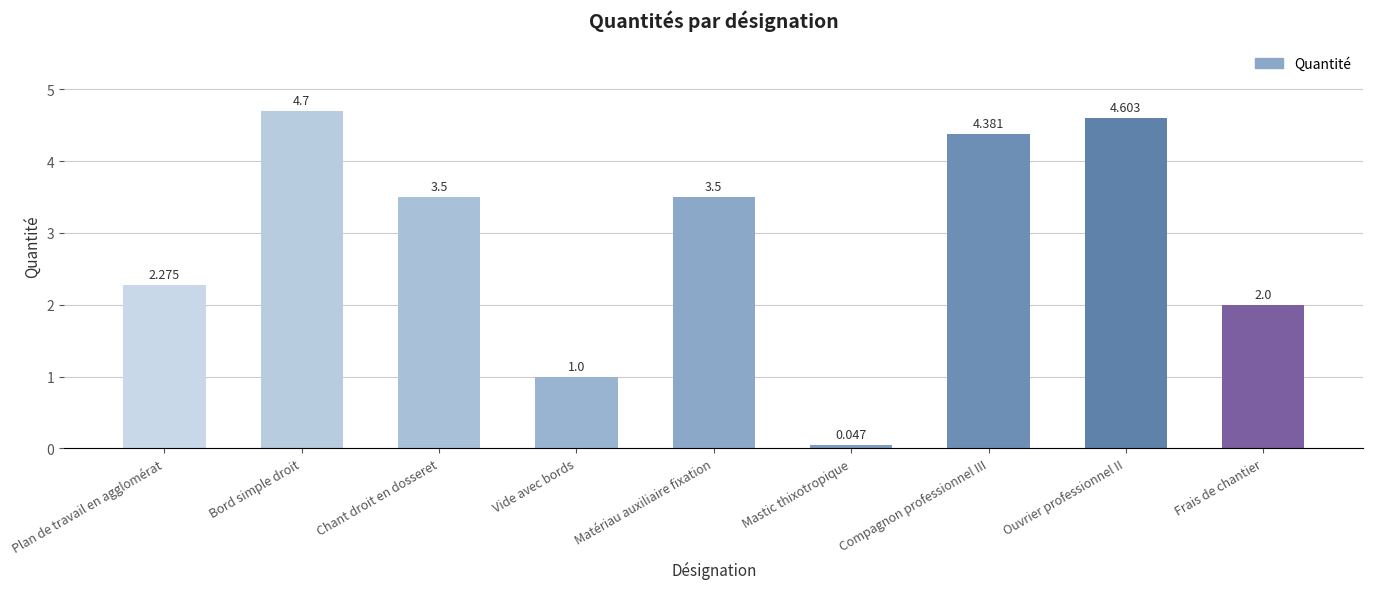

What is the difference between the values at Frais de chantier and Matériau auxiliaire fixation?

1.5